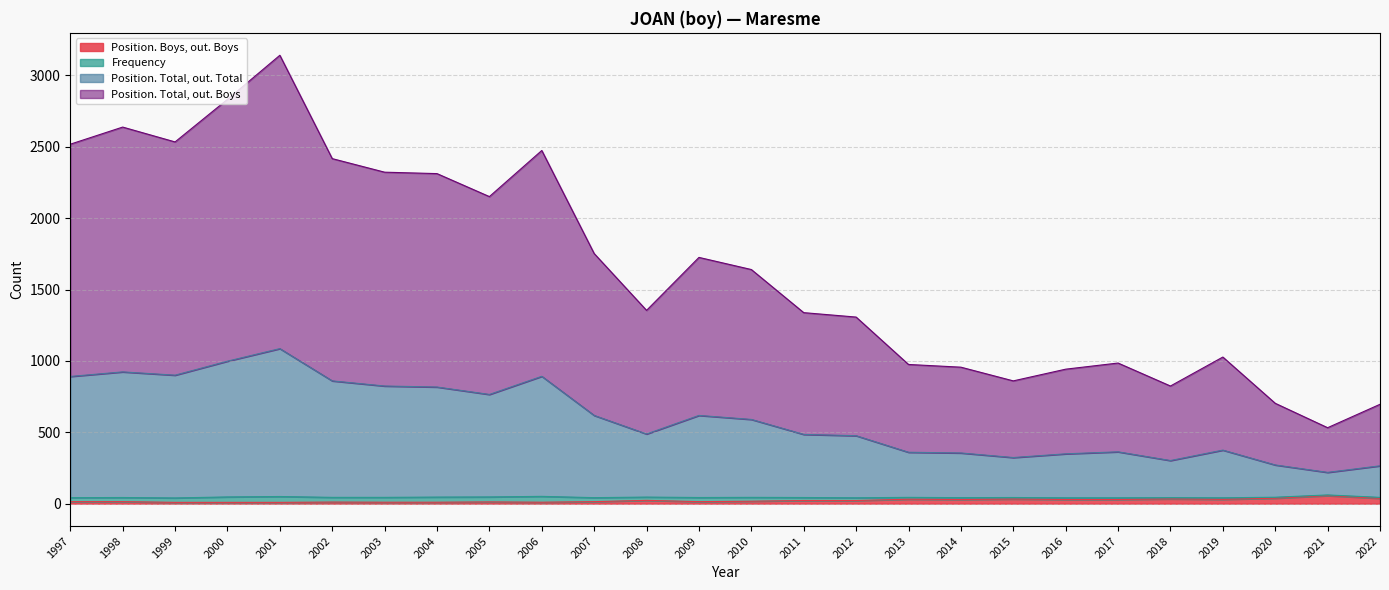

Which label corresponds to the largest value in the chart?

2001